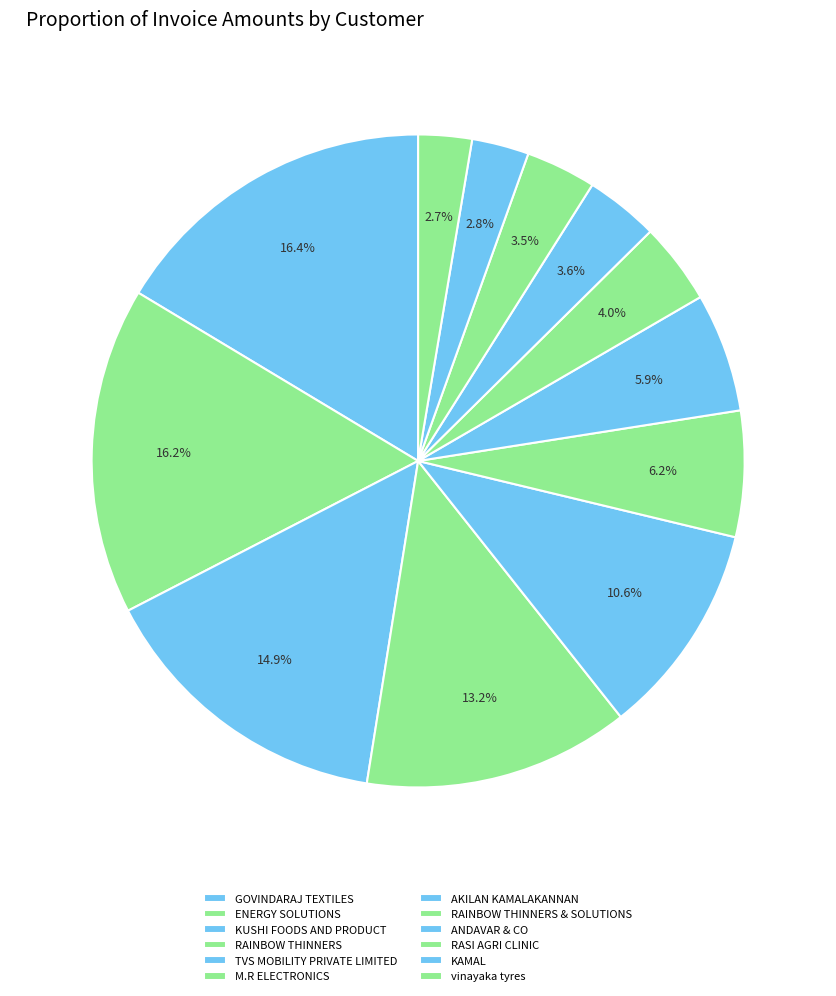

Which slice is the largest?

GOVINDARAJ TEXTILES